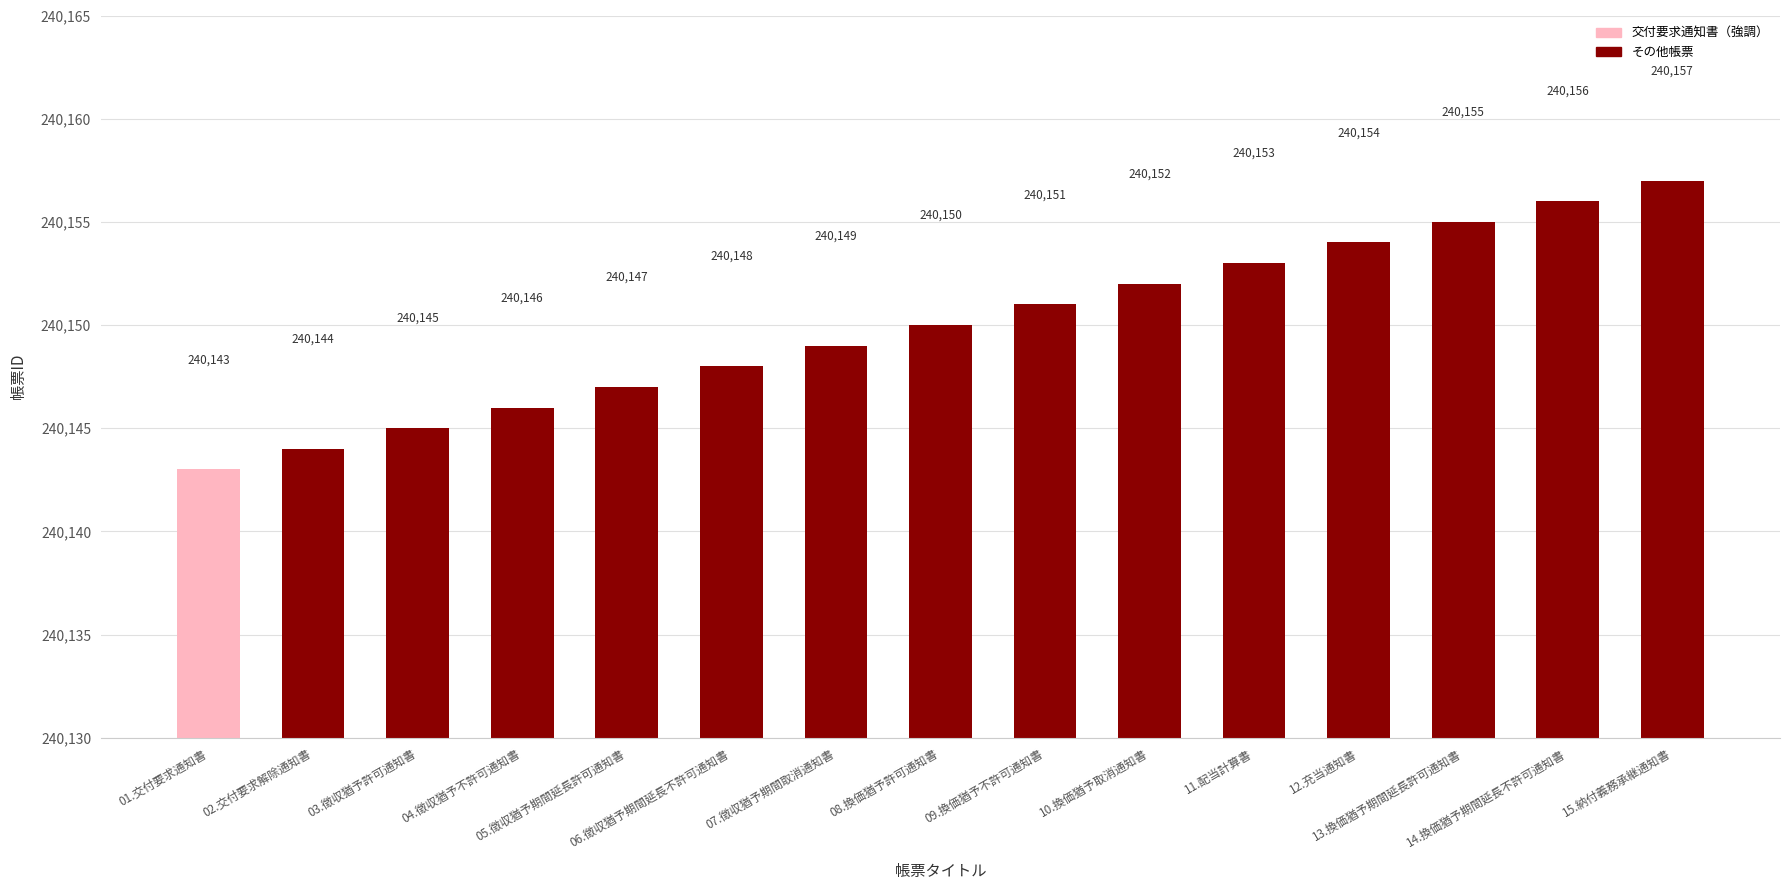

Reading left to right, transcribe all the data shown in this chart.

240143	240144	240145	240146	240147	240148	240149	240150	240151	240152	240153	240154	240155	240156	240157